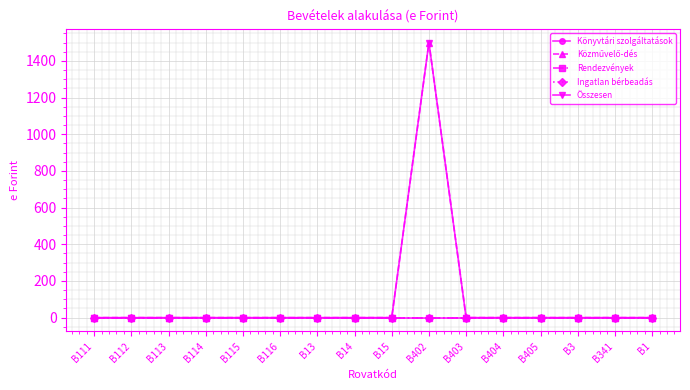

Is this an area chart (filled region under the line)?

No